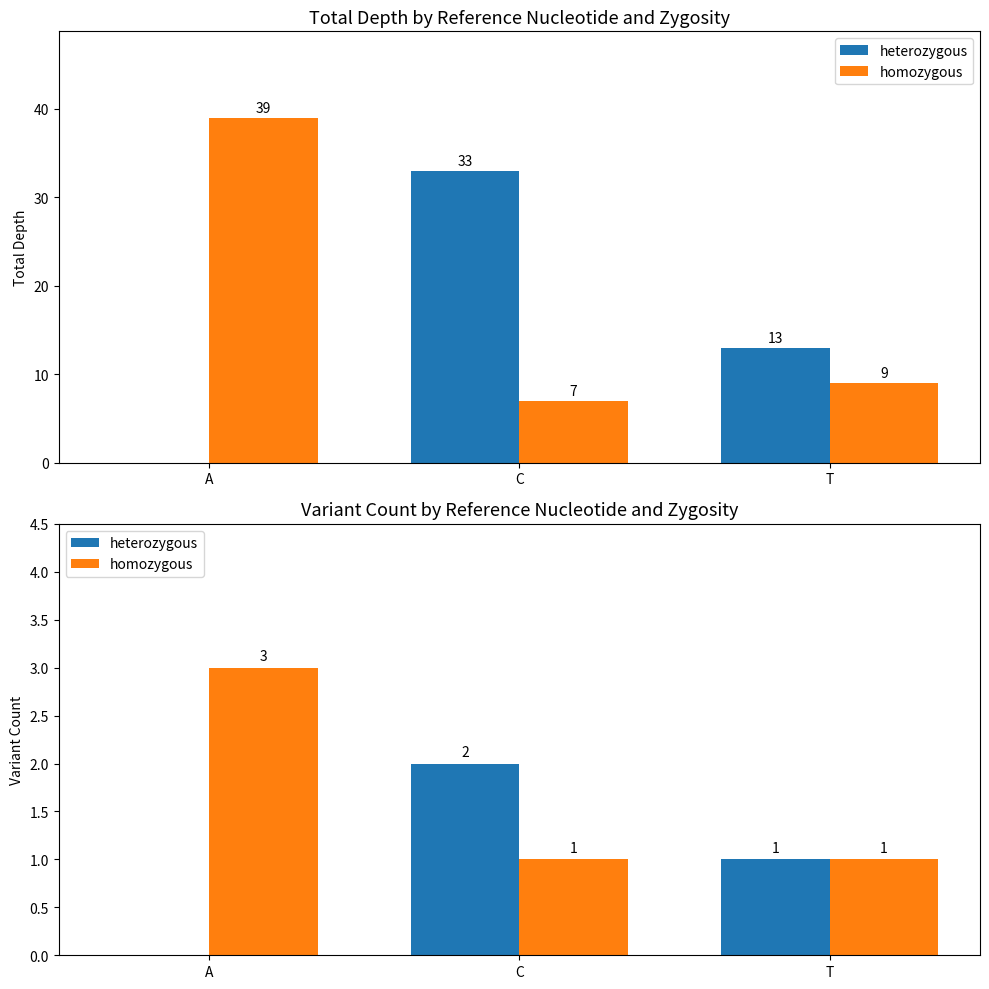

Which series has the largest range (max minus min)?

heterozygous